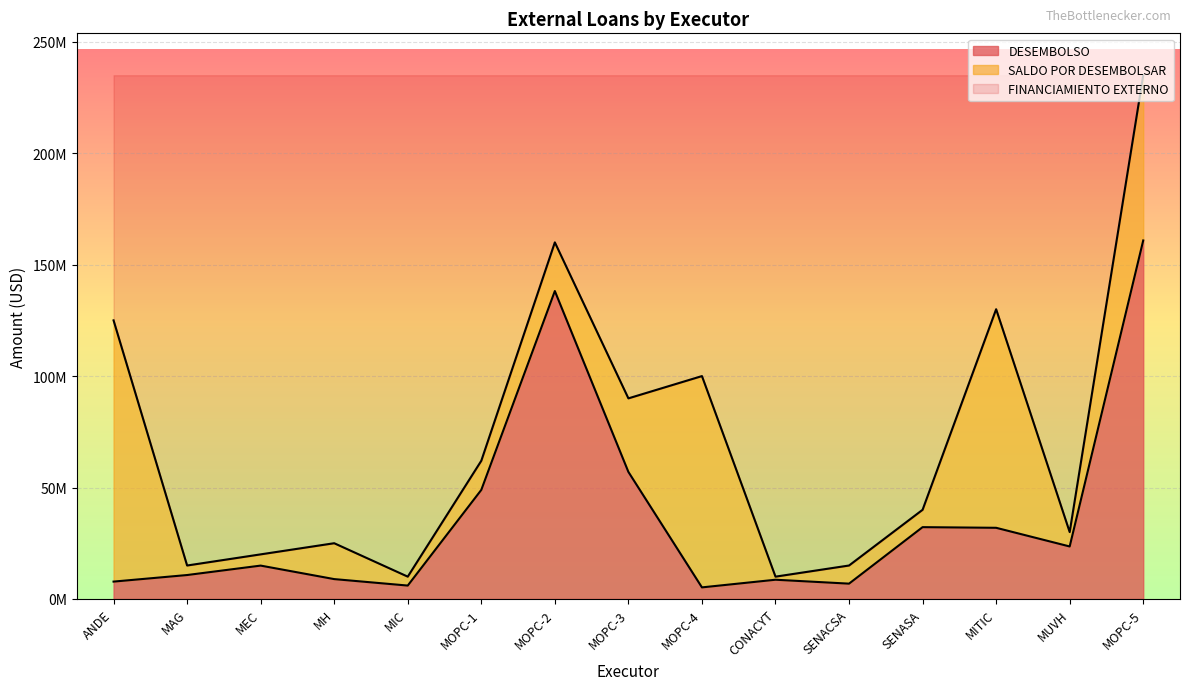

What is the highest value of the FINANCIAMIENTO EXTERNO series?

235000000.0